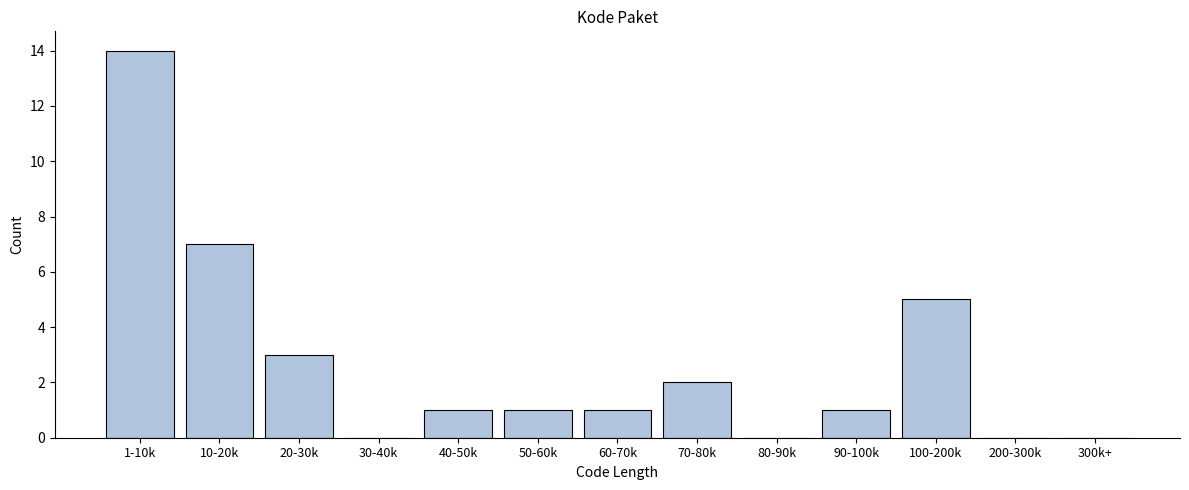

Reading left to right, transcribe all the data shown in this chart.

1-10k=14	10-20k=7	20-30k=3	30-40k=0	40-50k=1	50-60k=1	60-70k=1	70-80k=2	80-90k=0	90-100k=1	100-200k=5	200-300k=0	300k+=0